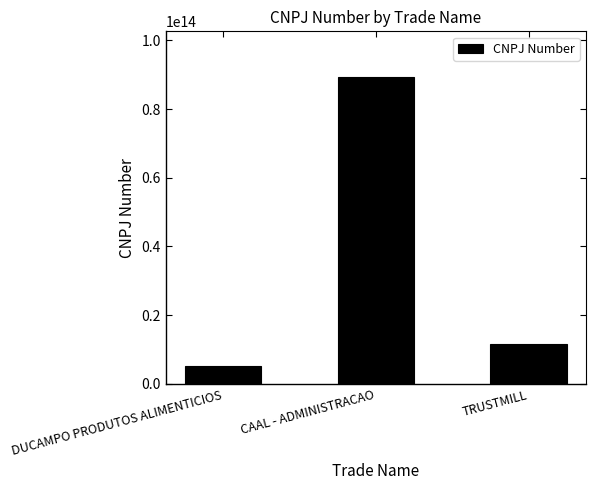

What is the label of the 3rd bar from the left?

TRUSTMILL